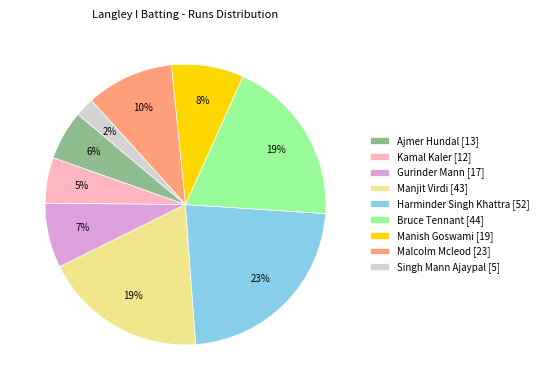

What percentage is the Manish Goswami [19] slice, to the nearest percent?

8%